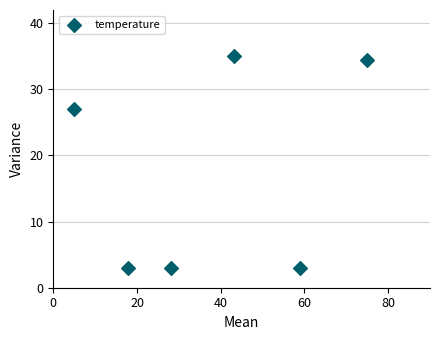

What Y value in the scatter plot is closest to 18?

27.1